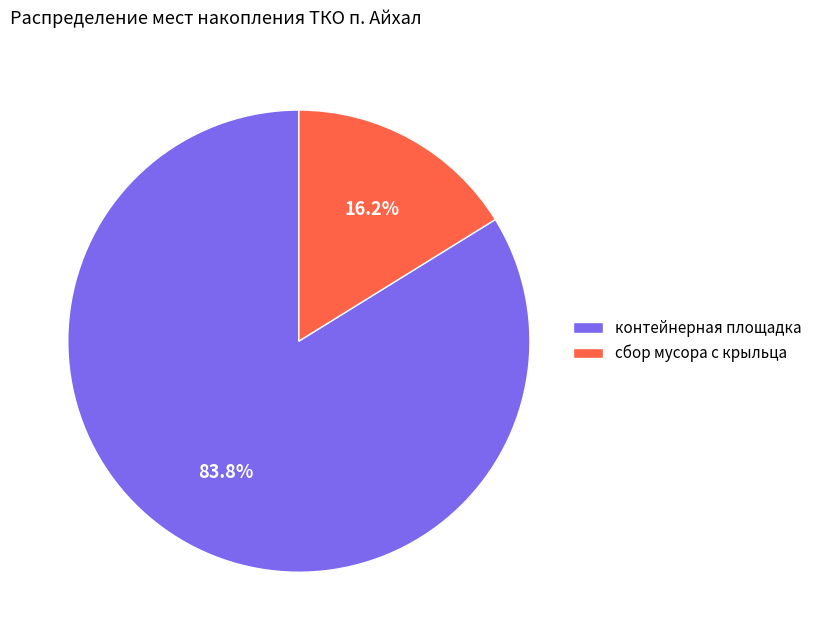

Which category has the biggest portion of the pie?

контейнерная площадка